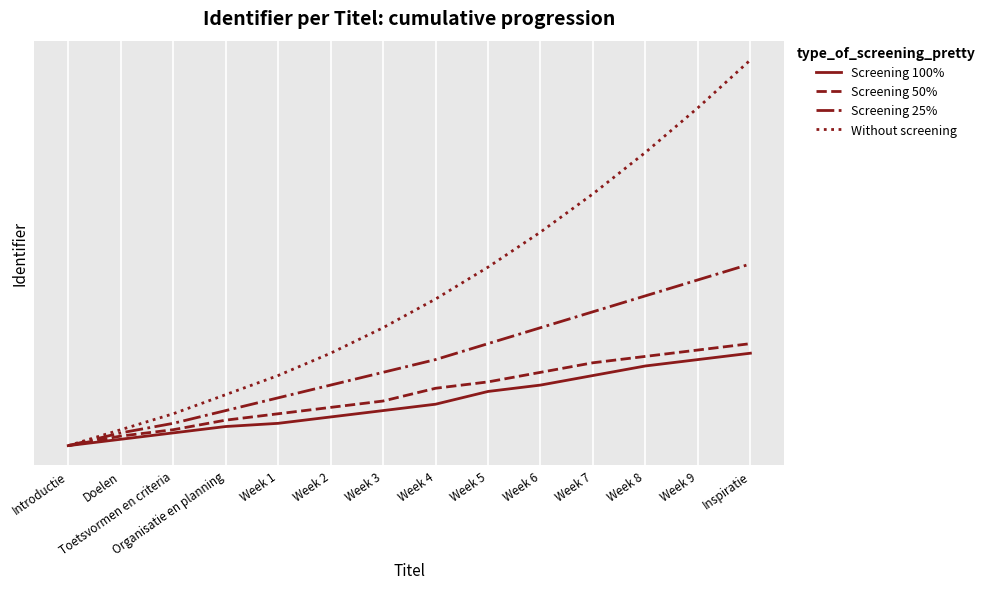

Is this an area chart (filled region under the line)?

No